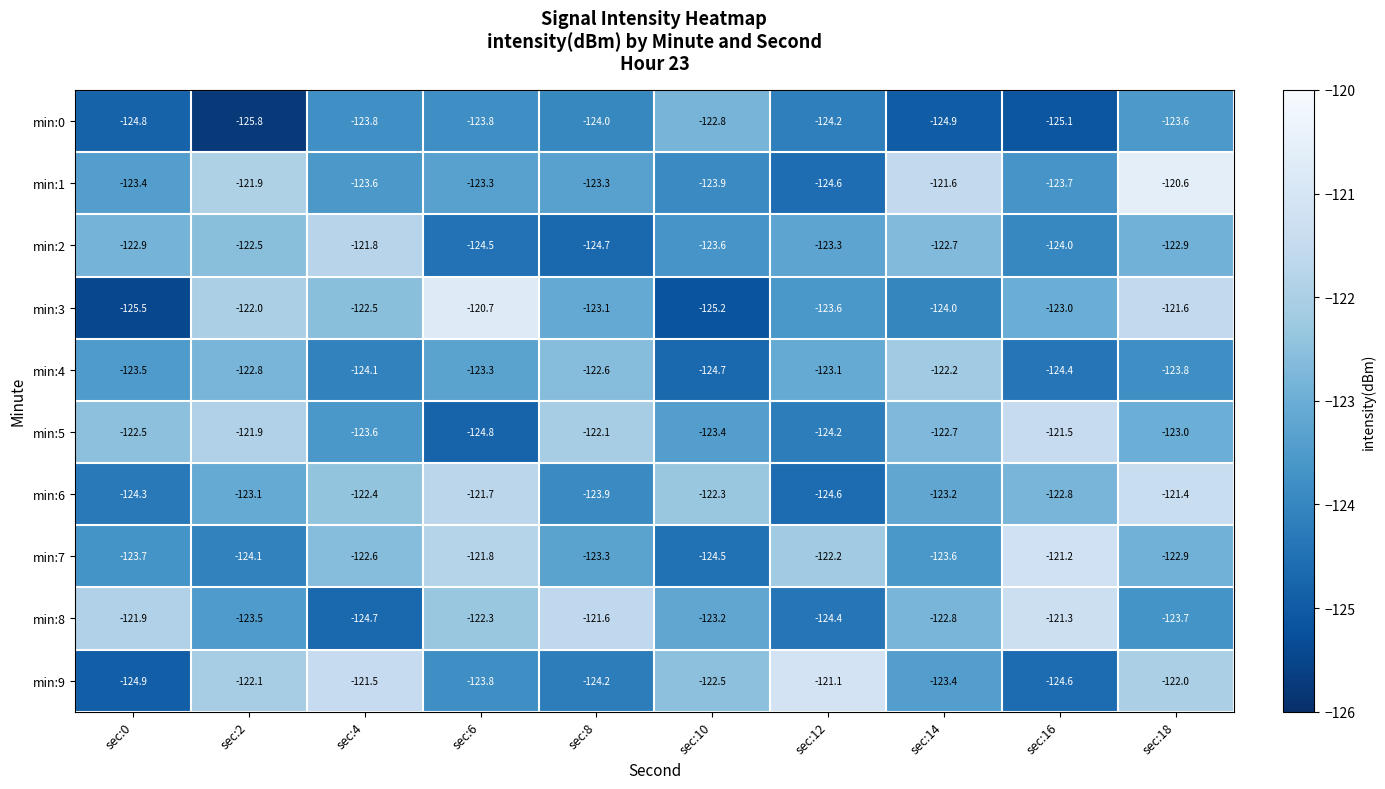

Which series has the largest range (max minus min)?

min:3